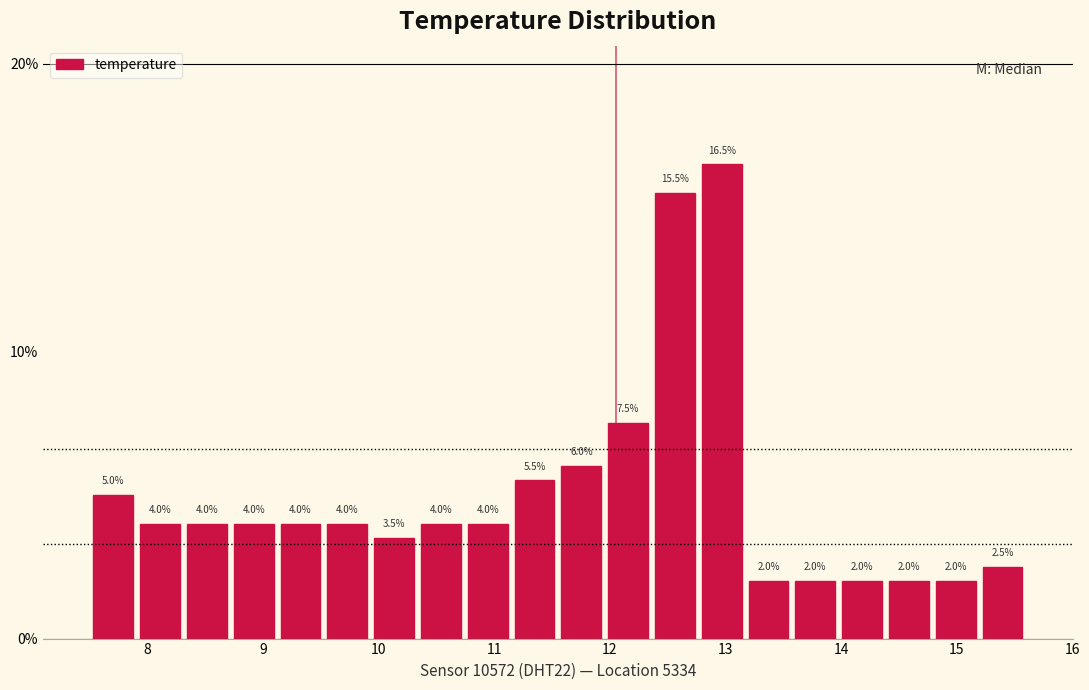

Over which range of the x-axis is the bar tallest?

12.8 to 13.2